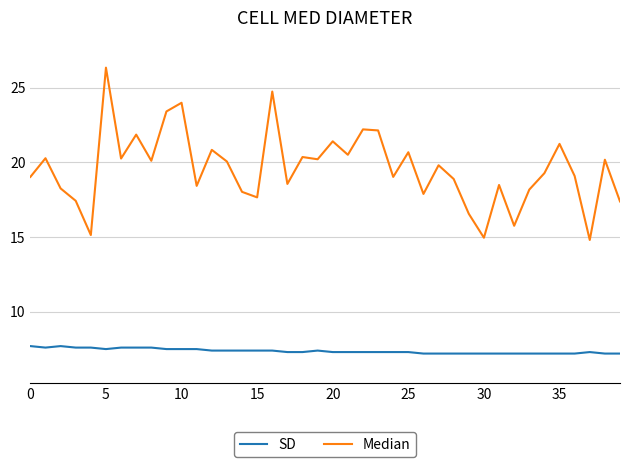

Which series has the largest range (max minus min)?

Median